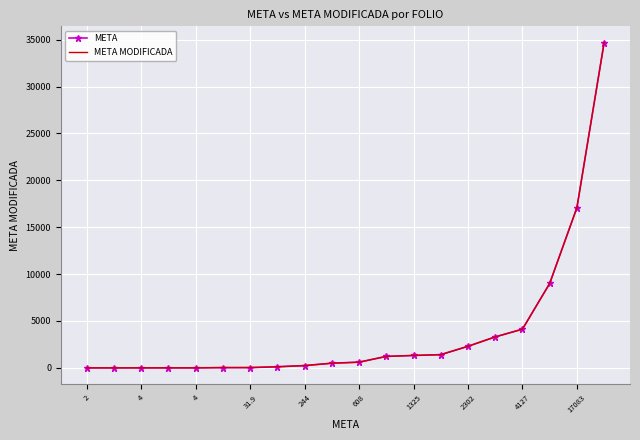

Is this an area chart (filled region under the line)?

No